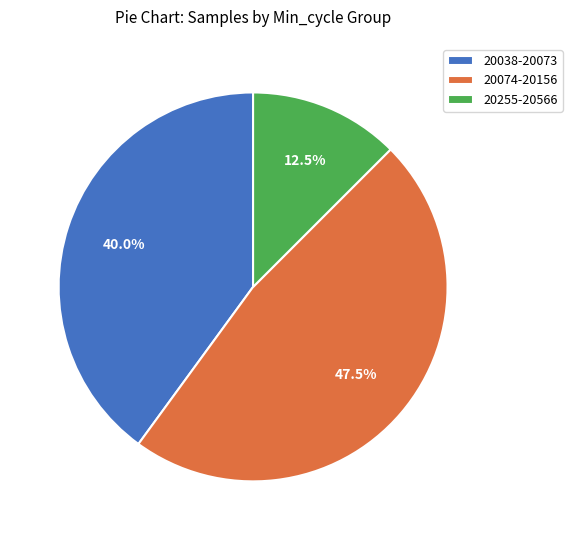

What is the ratio of the value at 20038-20073 to the value at 20255-20566?

3.2